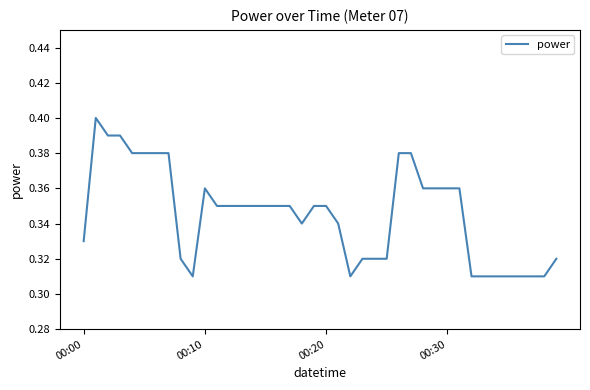

True or false: the data shows 0.6 at 00:30.

False